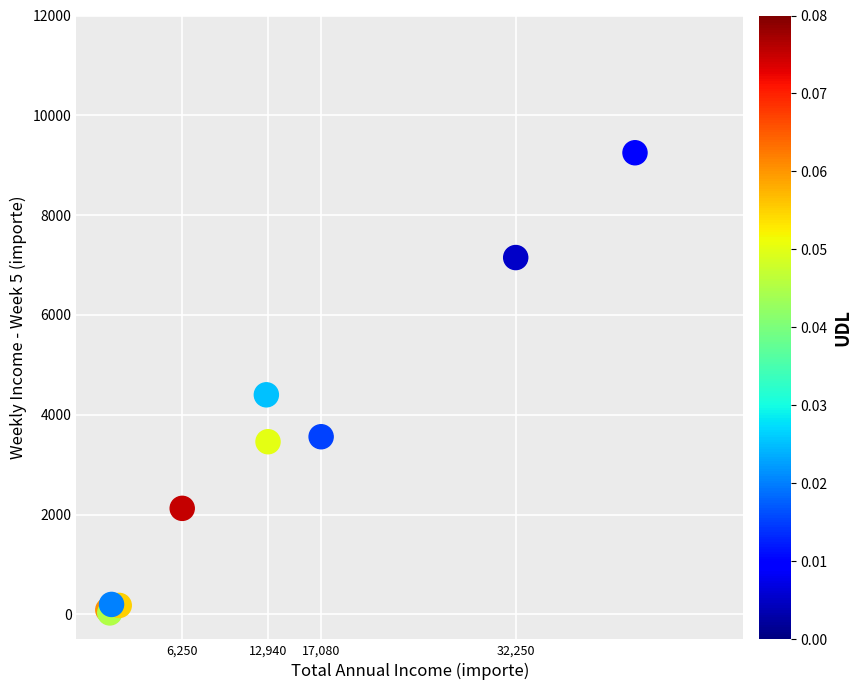

What Y value in the scatter plot is closest to 4640?

4400